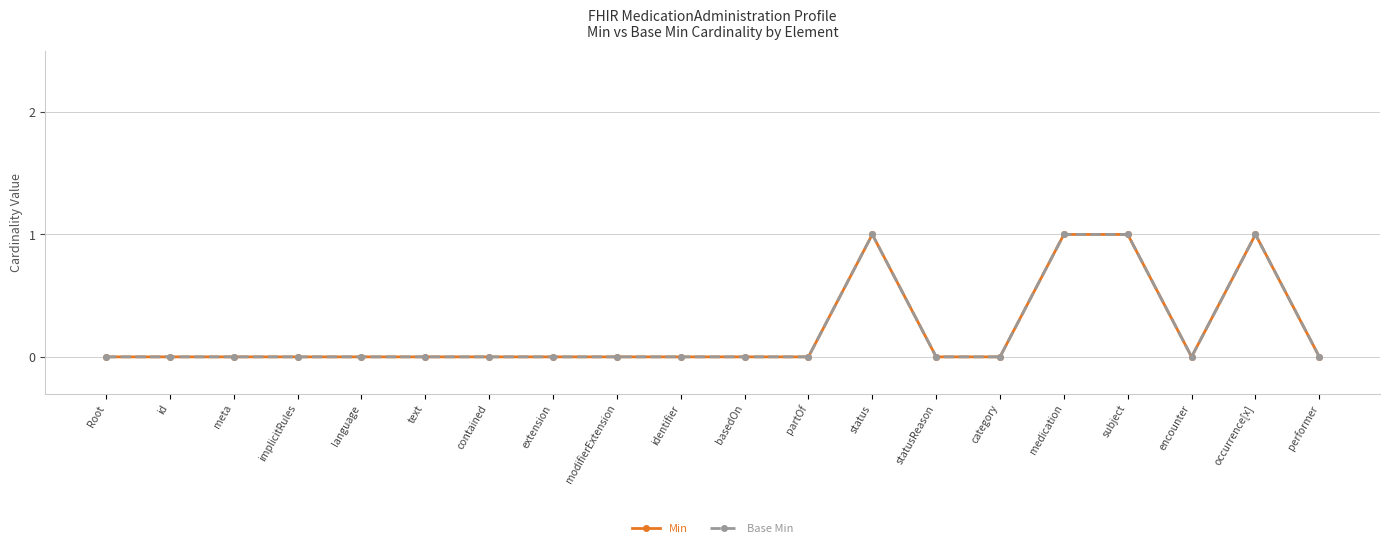

Is it true that Min equals 0 at Root?

True